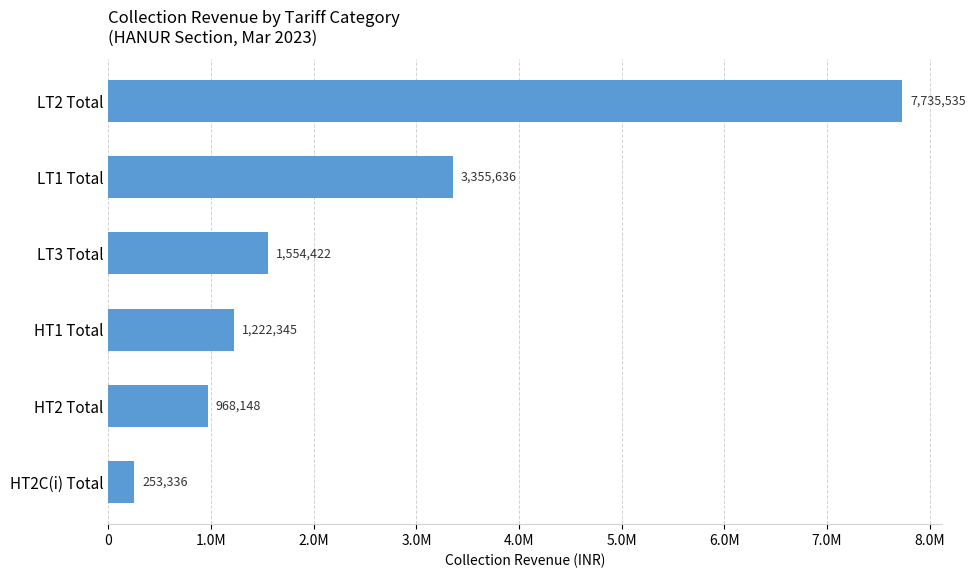

Rank the categories by value from highest to lowest.

LT2 Total, LT1 Total, LT3 Total, HT1 Total, HT2 Total, HT2C(i) Total